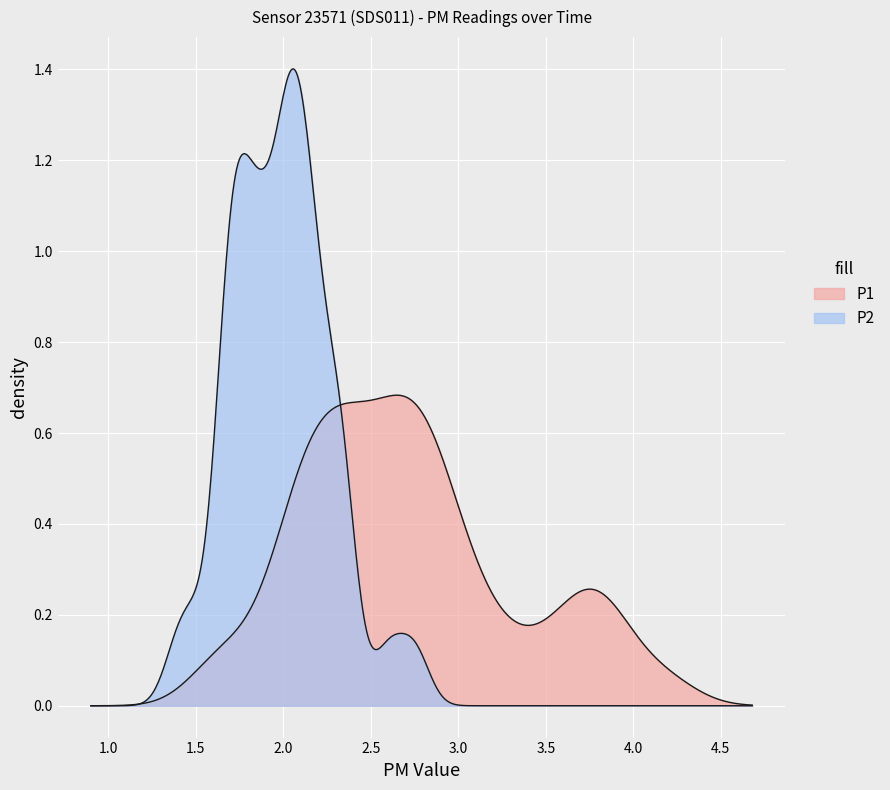

How many series are shown in this chart?

2